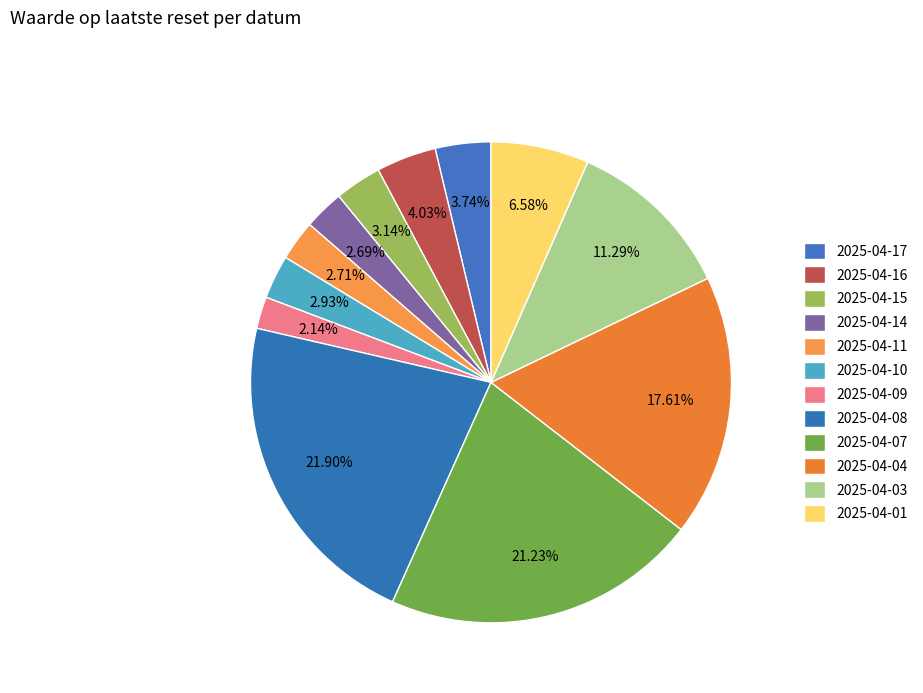

Count the number of slices in the pie.

12